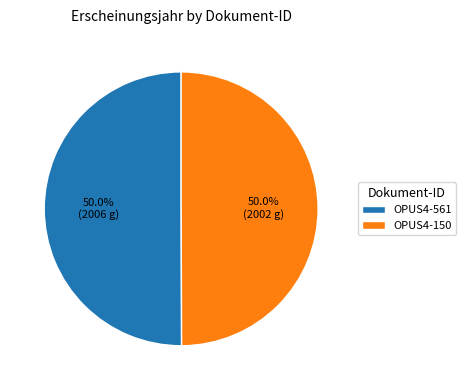

Combined, do OPUS4-561 and OPUS4-150 account for over 50%?

Yes